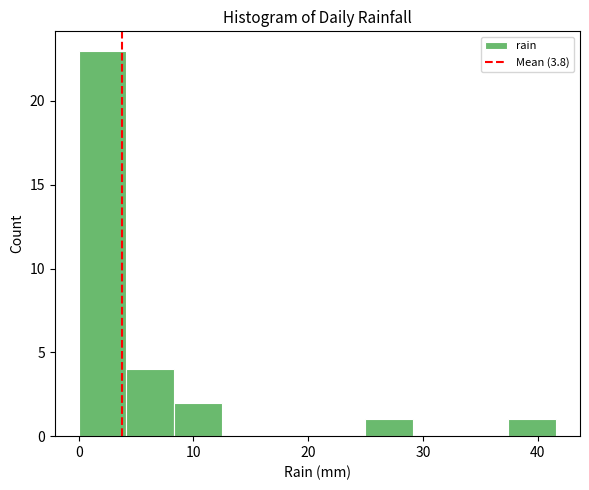

Reading left to right, transcribe this chart: for each bar, give the range it covers on the x-axis and its height. Neither the bar edges nor the heights are printed on the chart, so give them approximately, as read against the axes.

0 to 4: 23
4 to 8: 4
8 to 12: 2
12 to 17: 0
17 to 21: 0
21 to 25: 0
25 to 29: 1
29 to 33: 0
33 to 37: 0
37 to 42: 1